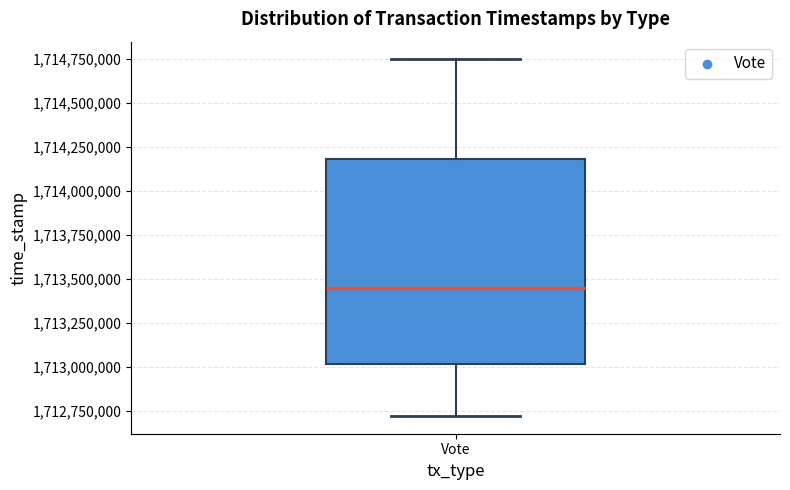

Read this box plot against the y-axis: the position of the median line, the range covered by the box, and the ends of both whiskers. The values are not printed on the chart, so give them approximately, as read against the axis.

median 1713450000, box 1713000000 to 1714200000, whiskers 1712700000 to 1714750000